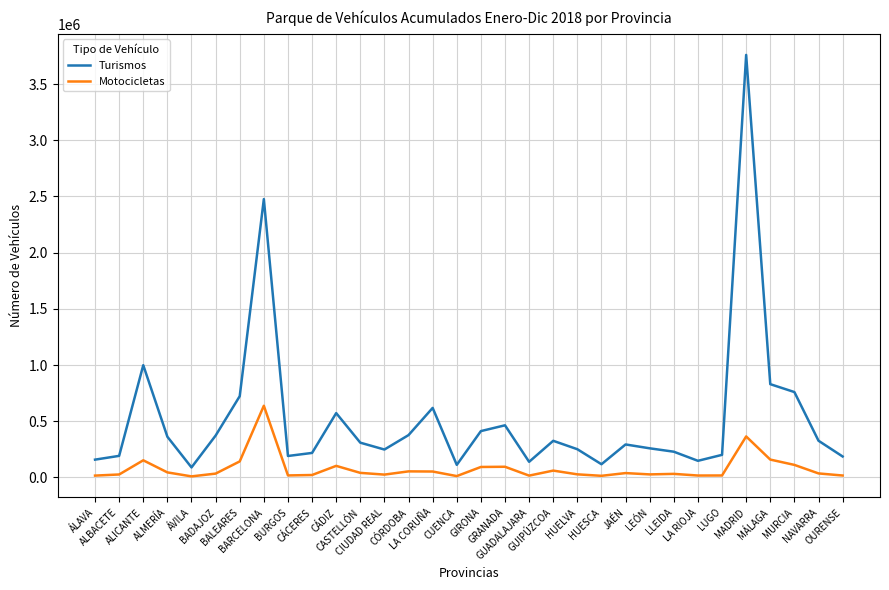

What are all the series names shown in the legend?

Turismos, Motocicletas